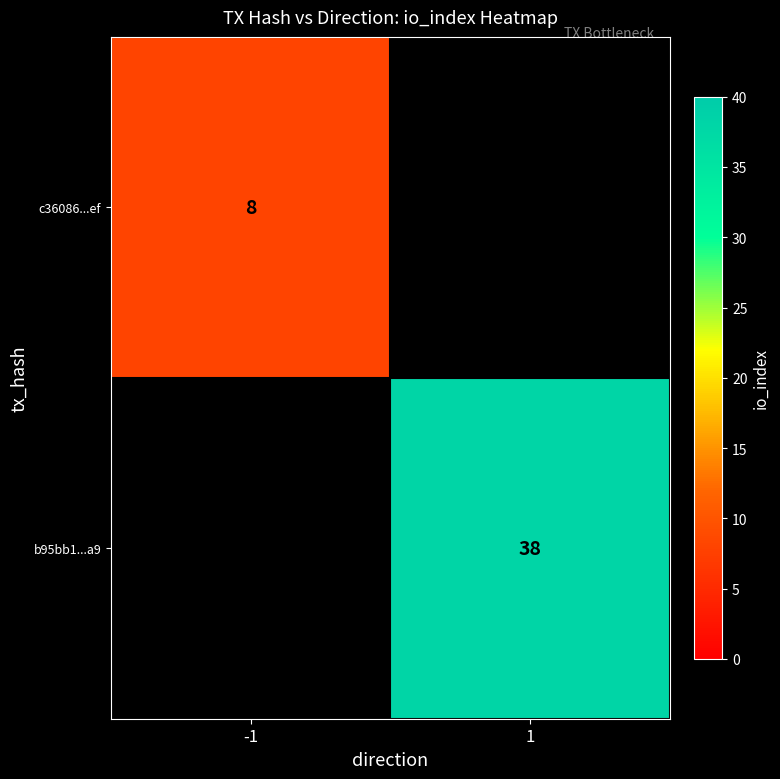

The c36086...ef series shows 12 at -1. True or false?

False